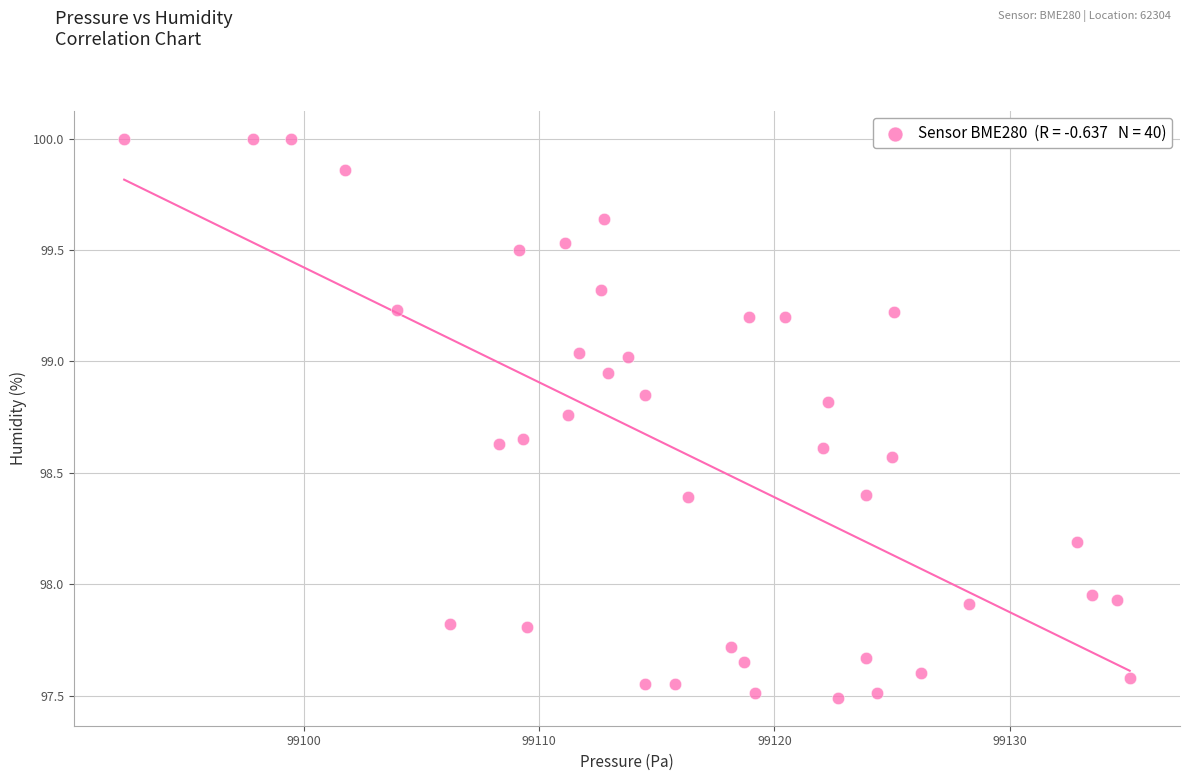

What is the range of X values (max minus min)?

42.7